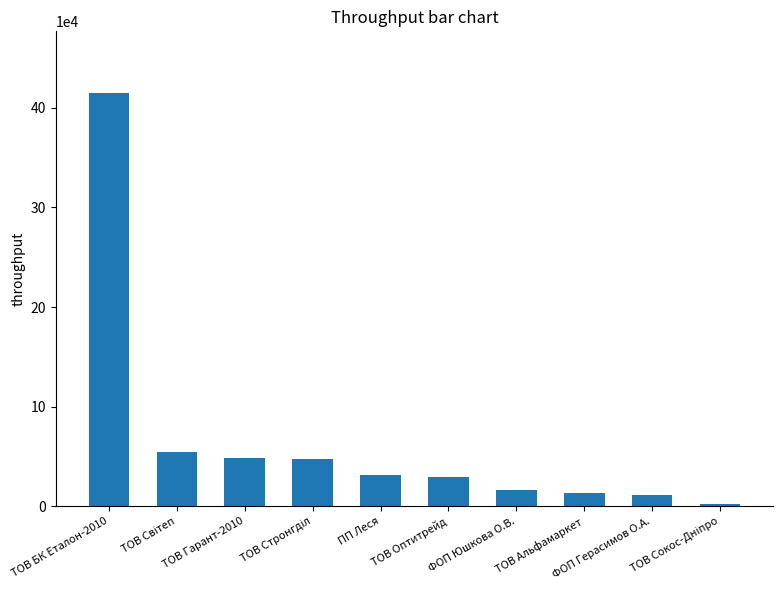

How many values are below 31625?

5